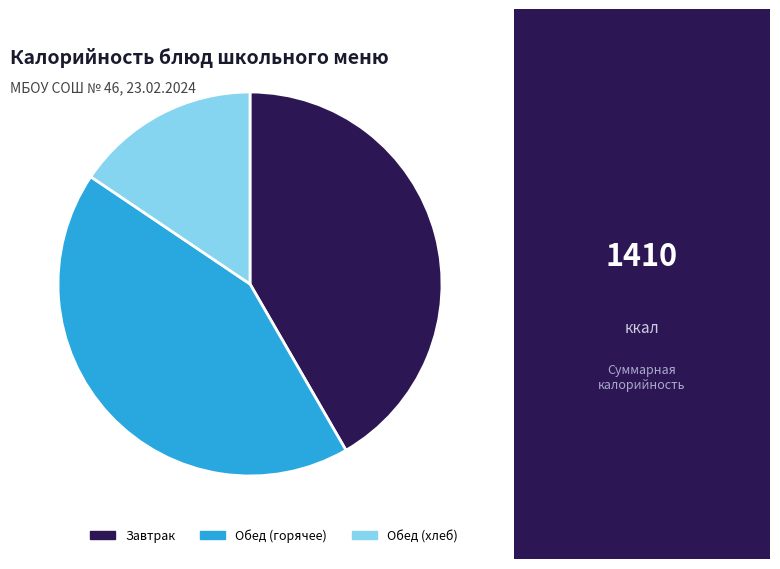

How many segments does this pie chart have?

3